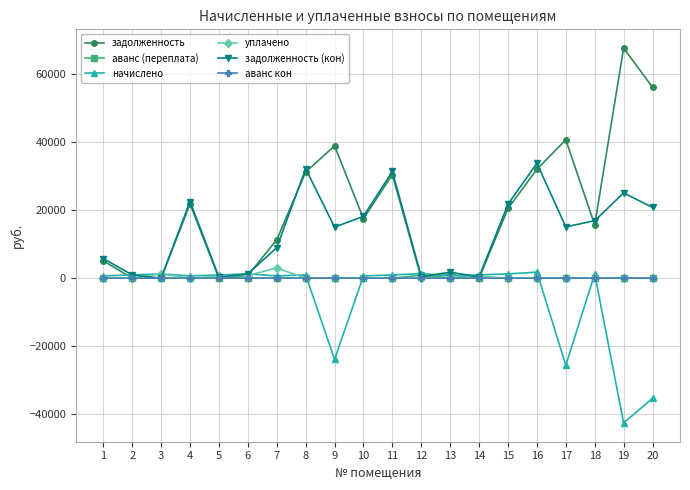

Is it true that уплачено equals 0.0 at 2?

True